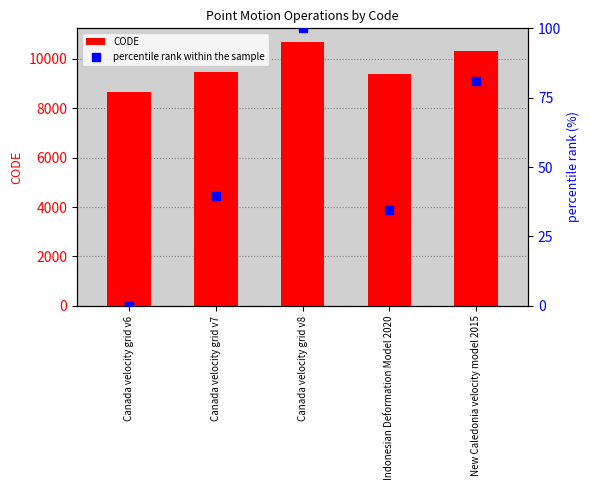

Which series has the largest Y range (max minus min)?

CODE